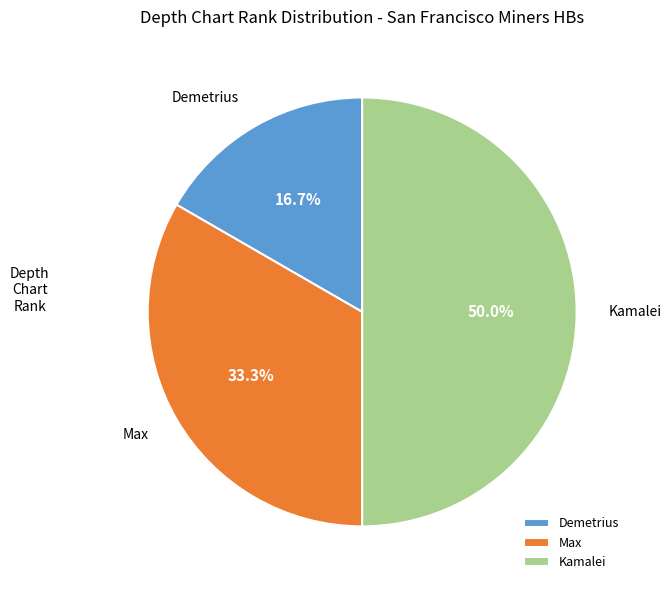

Does Demetrius represent more than half of the total?

No